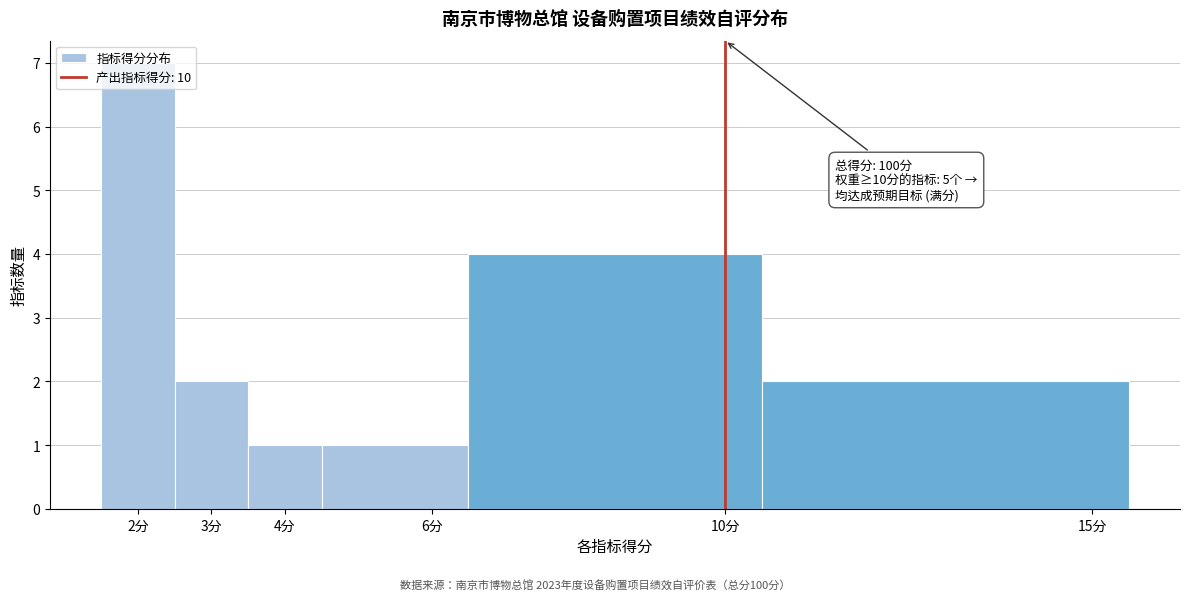

Which range on the x-axis has the tallest bar?

1.5 to 2.5